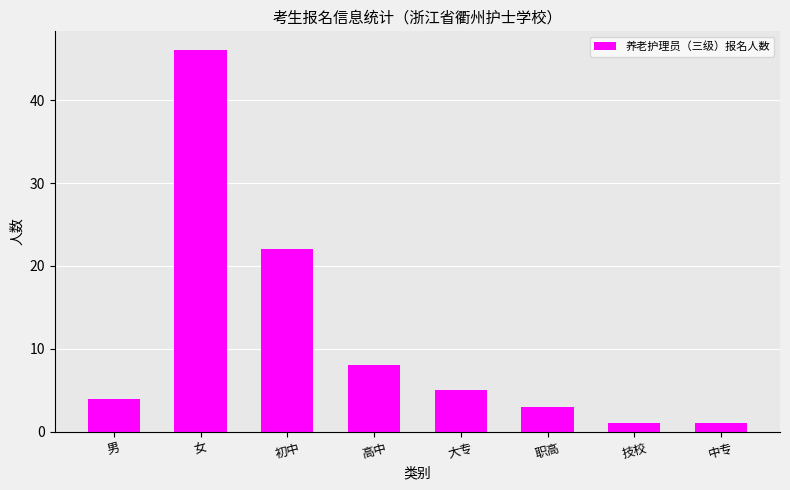

At which category does the chart reach its peak across all series?

女